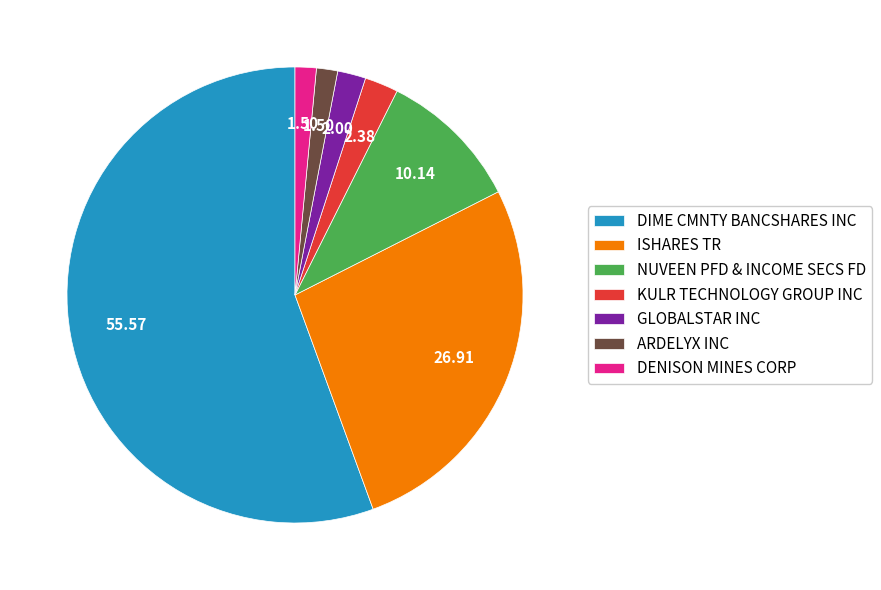

Combined, do KULR TECHNOLOGY GROUP INC and DIME CMNTY BANCSHARES INC account for over 50%?

Yes